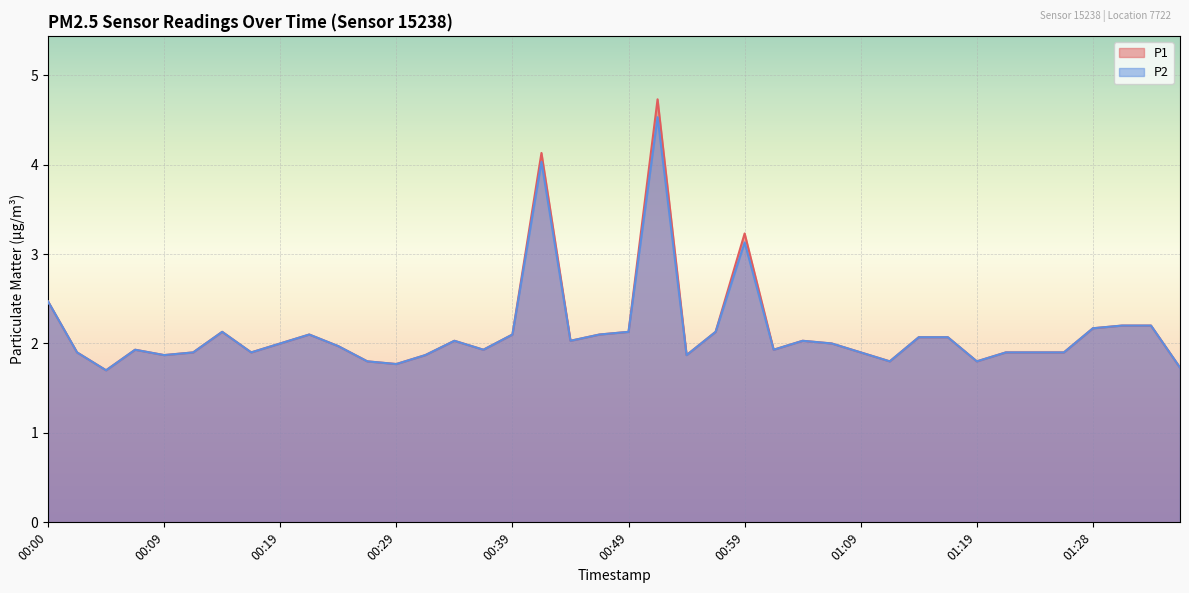

Reading left to right, list all the values displayed in this chart.

P1: 00:00=2.5	00:02=1.9	00:05=1.7	00:07=1.9	00:09=1.9	00:12=1.9	00:14=2.1	00:17=1.9	00:19=2.0	00:22=2.1	00:24=2.0	00:27=1.8	00:29=1.8	00:32=1.9	00:34=2.0	00:36=1.9	00:39=2.1	00:41=4.1	00:44=2.0	00:46=2.1	00:49=2.1	00:51=4.7	00:54=1.9	00:56=2.1	00:59=3.2	01:01=1.9	01:04=2.0	01:06=2.0	01:09=1.9	01:11=1.8	01:14=2.1	01:16=2.1	01:19=1.8	01:21=1.9	01:24=1.9	01:26=1.9	01:28=2.2	01:31=2.2	01:33=2.2	01:36=1.7
P2: 00:00=2.5	00:02=1.9	00:05=1.7	00:07=1.9	00:09=1.9	00:12=1.9	00:14=2.1	00:17=1.9	00:19=2.0	00:22=2.1	00:24=2.0	00:27=1.8	00:29=1.8	00:32=1.9	00:34=2.0	00:36=1.9	00:39=2.1	00:41=4.0	00:44=2.0	00:46=2.1	00:49=2.1	00:51=4.5	00:54=1.9	00:56=2.1	00:59=3.1	01:01=1.9	01:04=2.0	01:06=2.0	01:09=1.9	01:11=1.8	01:14=2.1	01:16=2.1	01:19=1.8	01:21=1.9	01:24=1.9	01:26=1.9	01:28=2.2	01:31=2.2	01:33=2.2	01:36=1.7